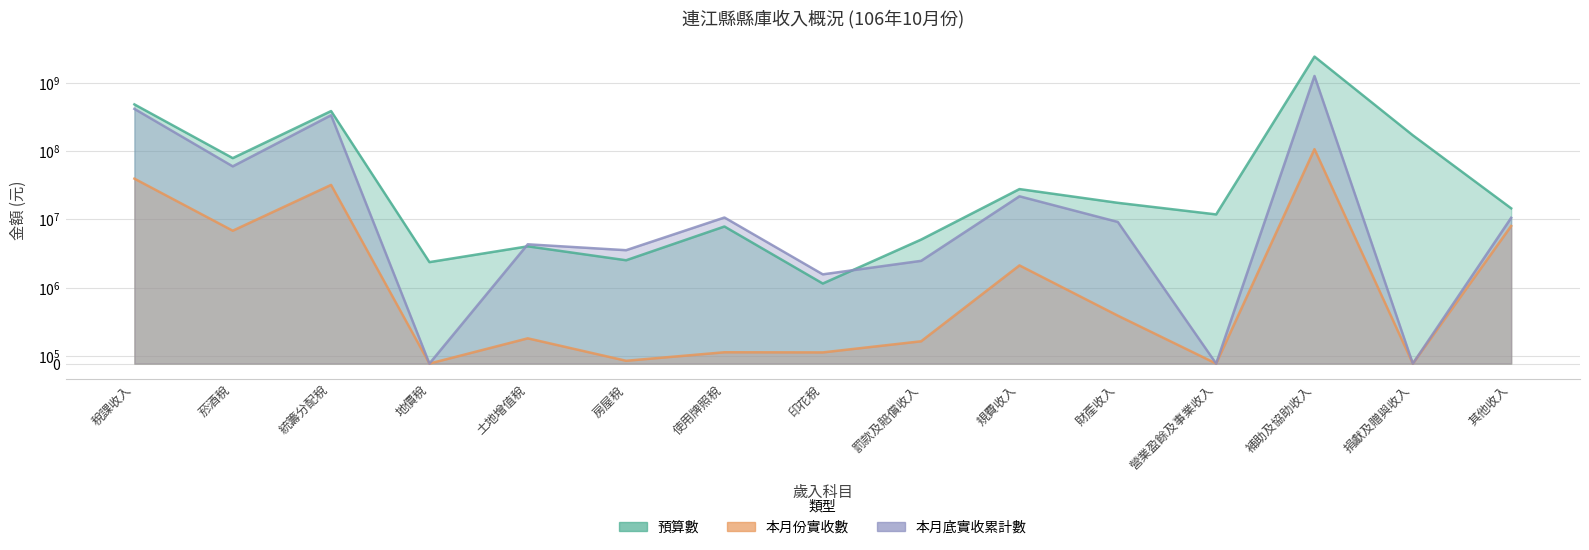

Reading left to right, transcribe all the data shown in this chart.

預算數: 481804000	78802000	385072000	2366000	4030000	2520000	7864000	1150000	5060000	27754000	17466000	11819000	2415238000	170001000	14513000
本月份實收數: 39431666	6821521	31944000	0	332612	36960	149279	147294	293773	2117850	631679	0	106651022	0	8003119
本月底實收累計數: 414238225	59688309	334487386	0	4315187	3536996	10642927	1567420	2471047	21763200	9167625	0	1256795592	0	10544119